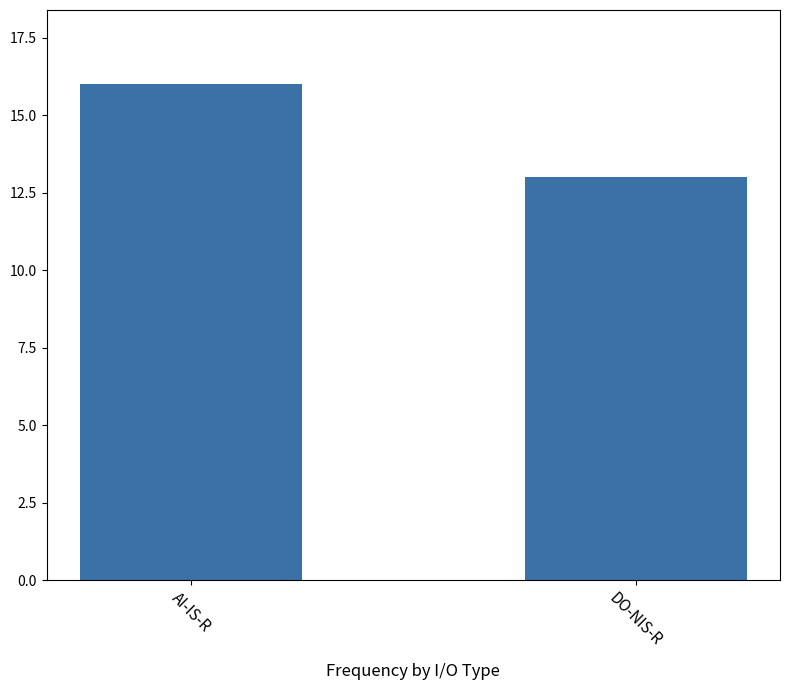

What is the difference between the maximum and minimum values?

3